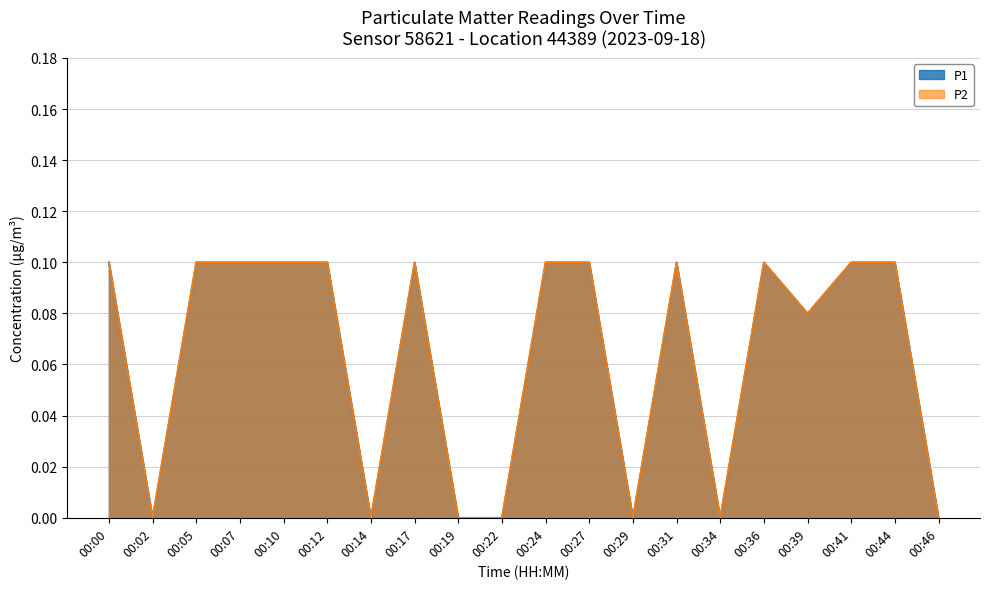

What is the sum of all P1 values?

1.3